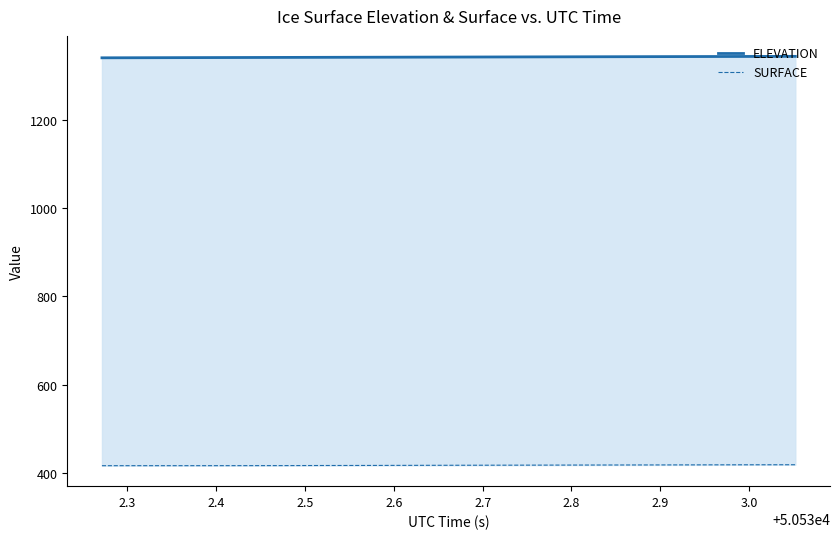

True or false: SURFACE and ELEVATION intersect in this chart.

False